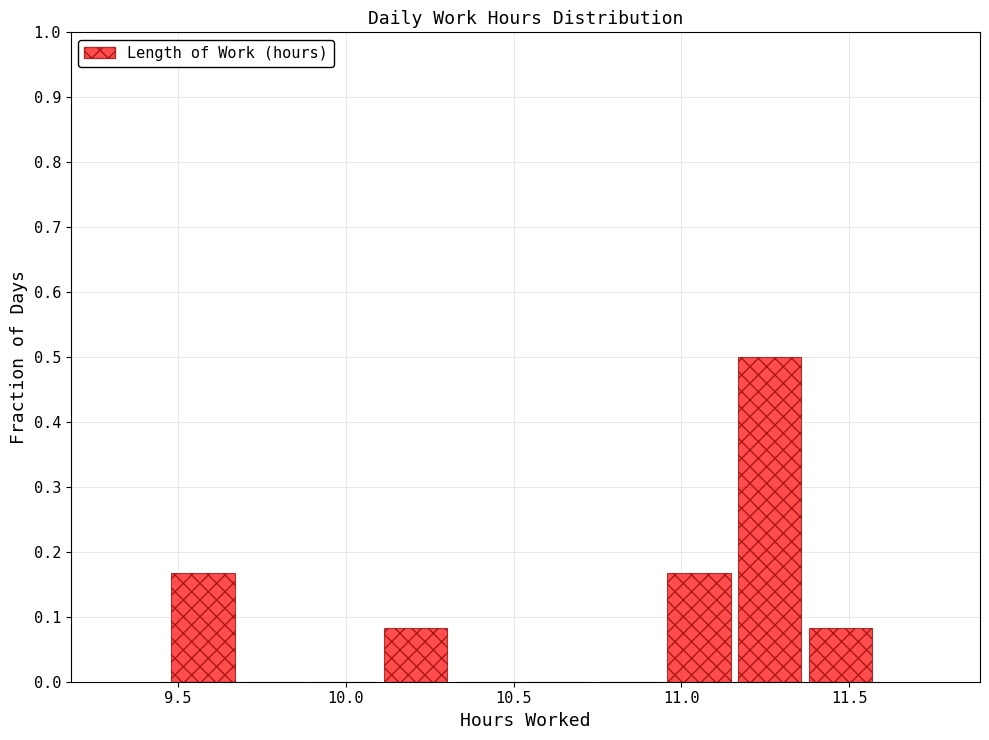

Reading left to right, list every bar in this chart as the range it spans on the x-axis followed by its height. Neither the bar edges nor the heights are printed on the chart, so give them approximately, as read against the axes.

9.50 to 9.70: 0.17
9.70 to 9.90: 0
9.90 to 10.10: 0
10.10 to 10.30: 0.08
10.30 to 10.55: 0
10.55 to 10.75: 0
10.75 to 10.95: 0
10.95 to 11.15: 0.17
11.15 to 11.40: 0.50
11.40 to 11.60: 0.08